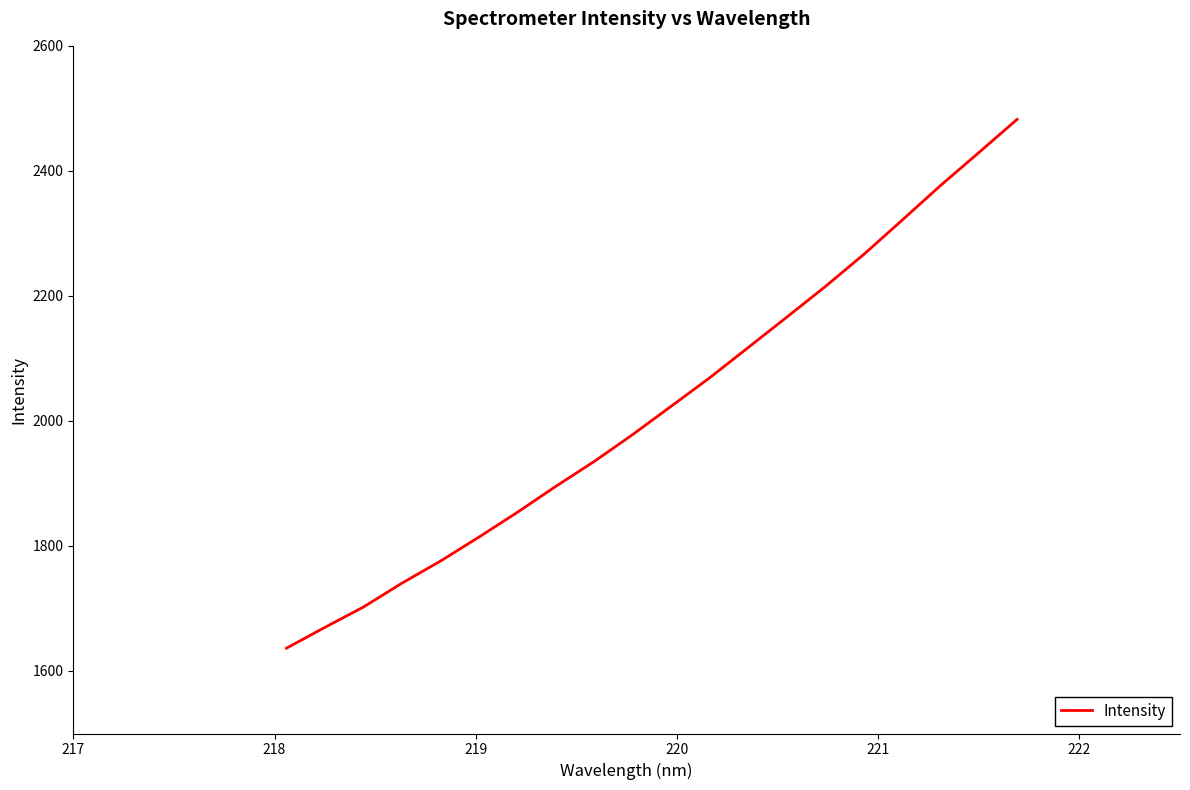

What is the difference between the maximum and minimum values?

845.9